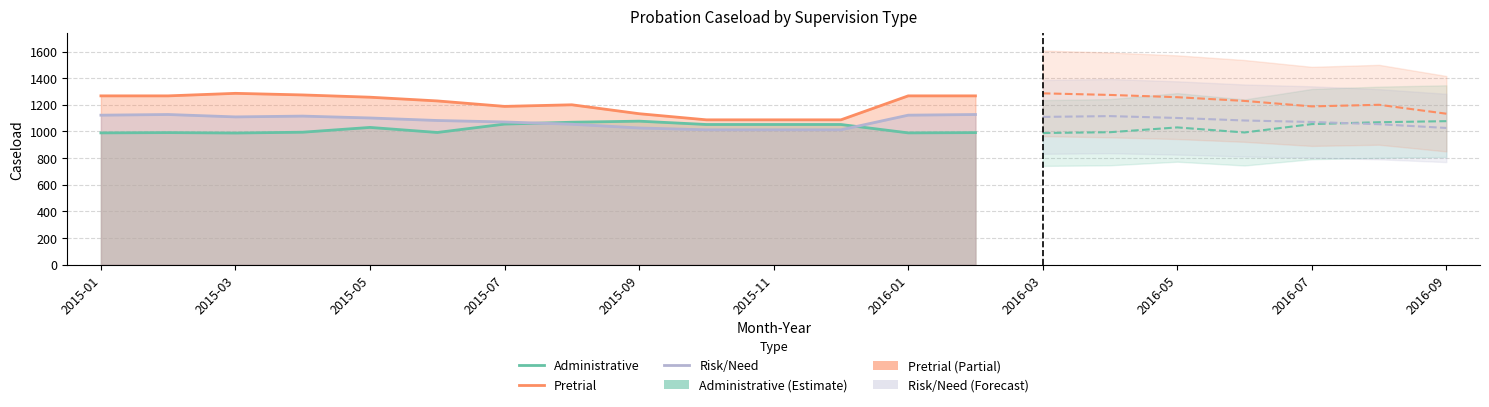

What is the total value across all series at 2015-03?

3383